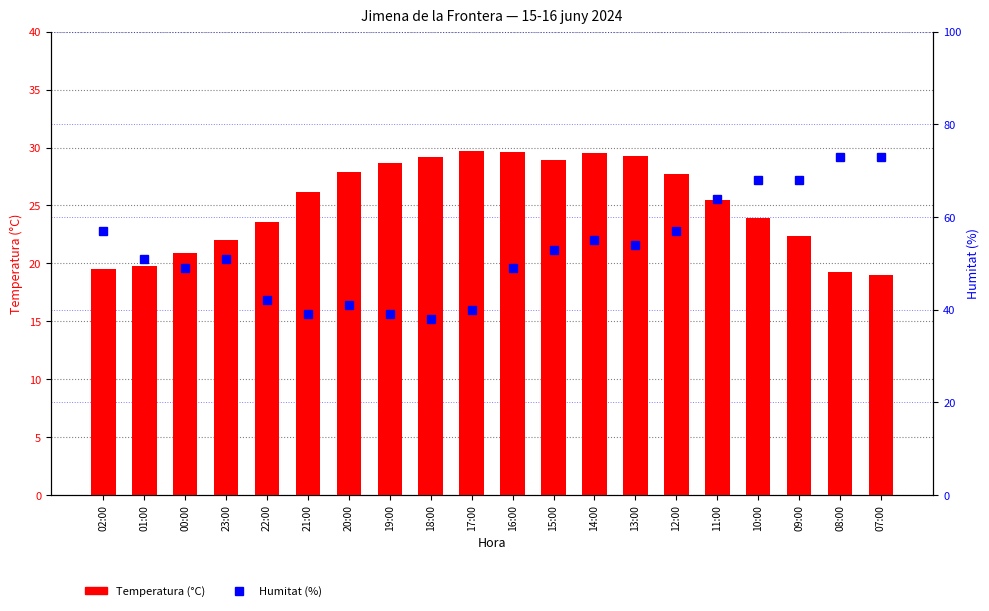

True or false: Humitat (%) has a value of 38.0 at 18:00.

True